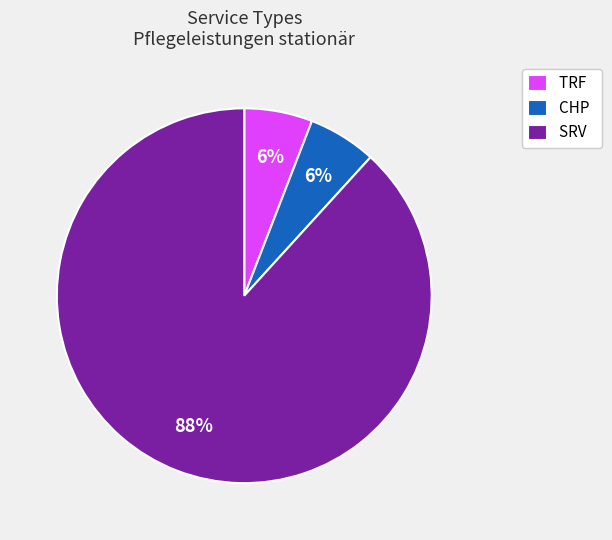

To the nearest percent, what is the difference between the largest and smallest slice percentages?

82%